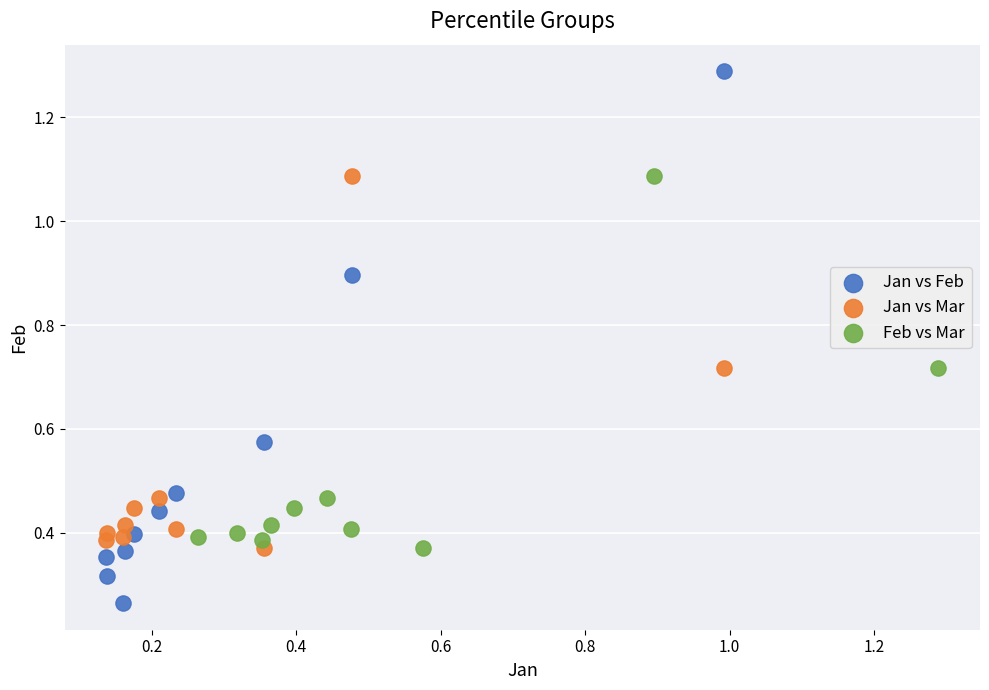

Which series reaches the minimum Y coordinate?

Jan vs Feb